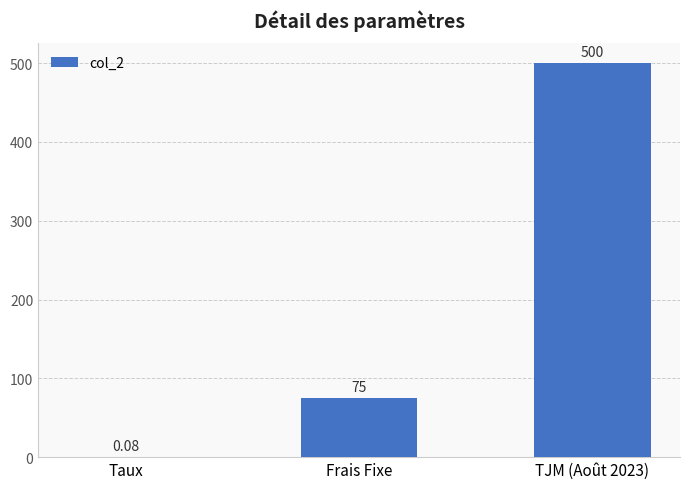

What is the sum of the values at TJM (Août 2023) and Frais Fixe?

575.0